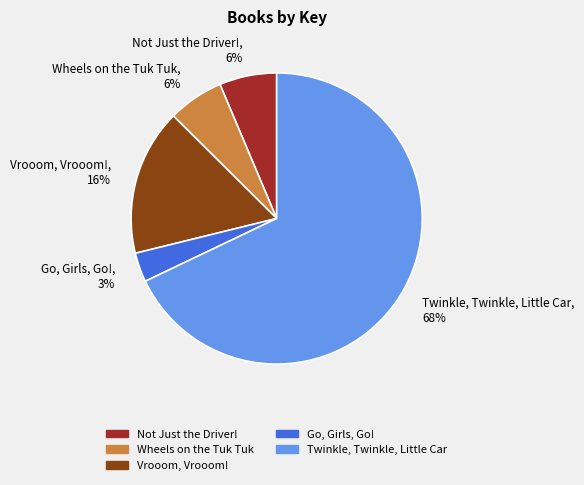

To the nearest percent, what is the difference between the Not Just the Driver! and Go, Girls, Go! slice percentages?

3%